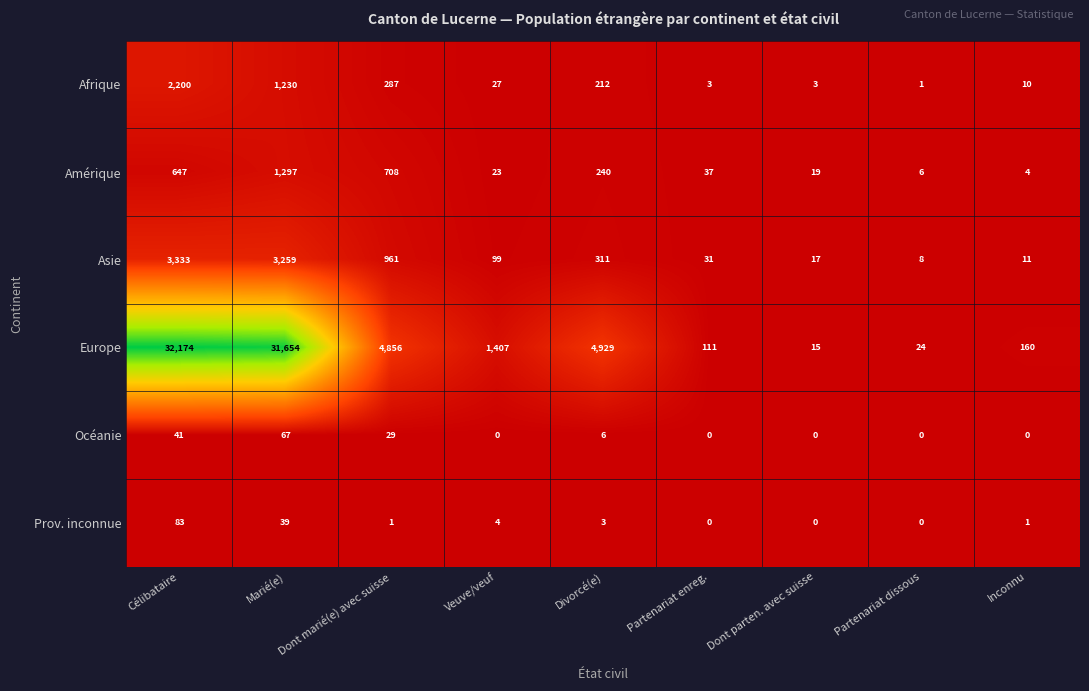

List the series in order of their peak value, lowest first.

Océanie, Prov. inconnue, Amérique, Afrique, Asie, Europe